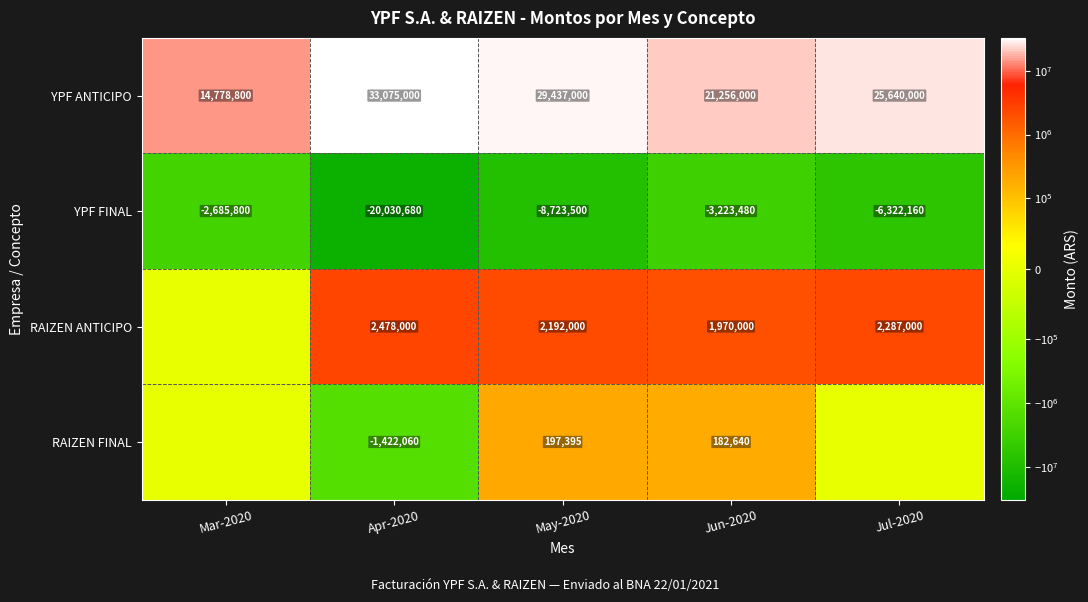

Rank the series at Apr-2020 from highest to lowest value.

YPF ANTICIPO, RAIZEN ANTICIPO, RAIZEN FINAL, YPF FINAL